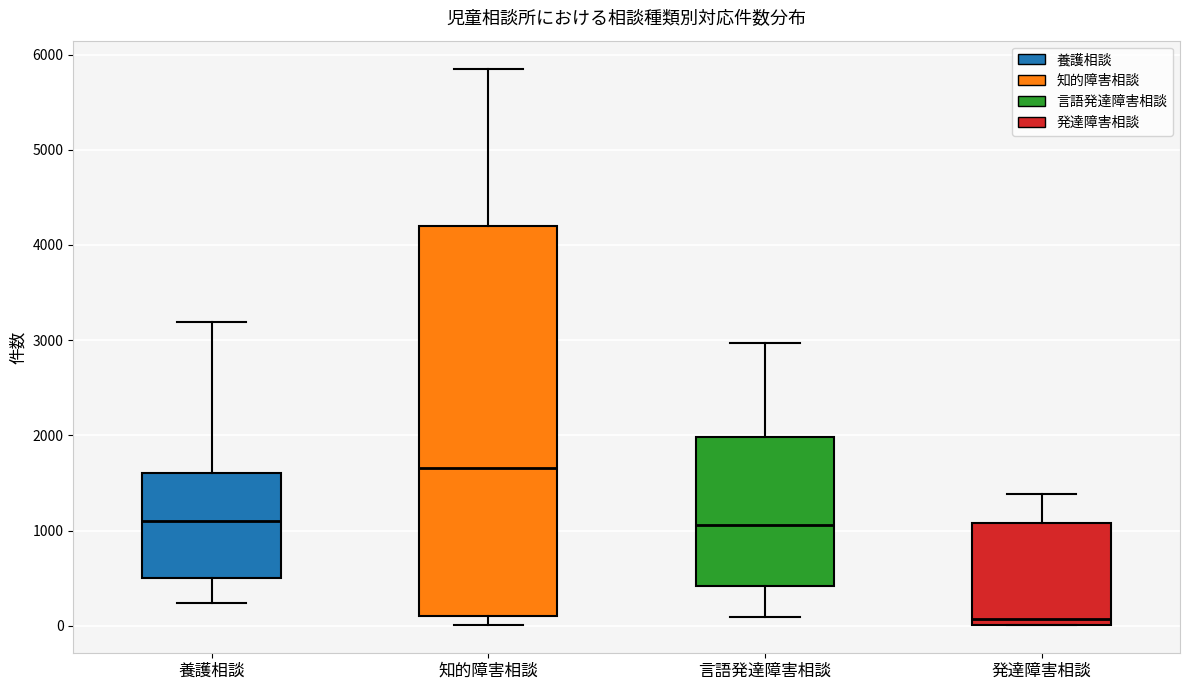

Reading left to right, read every box against the y-axis: the position of its median line, the range the box covers, and the ends of its whiskers. The values are not printed on the chart, so give them approximately, as read against the axis.

養護相談: median 1100, box 500 to 1600, whiskers 200 to 3200
知的障害相談: median 1700, box 100 to 4200, whiskers 0 to 5900
言語発達障害相談: median 1100, box 400 to 2000, whiskers 100 to 3000
発達障害相談: median 100, box 0 to 1100, whiskers 0 to 1400